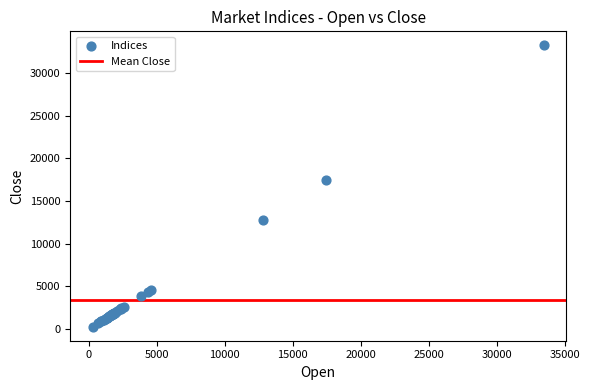

What Y value in the scatter plot is closest to 16762?

17412.6